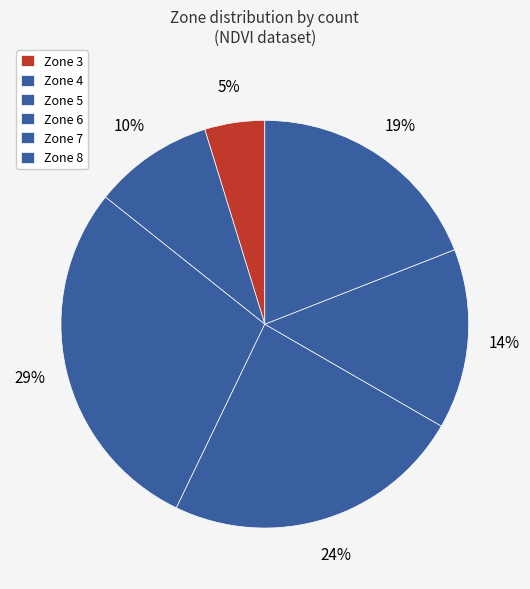

Is there any slice that represents more than half of the pie?

No